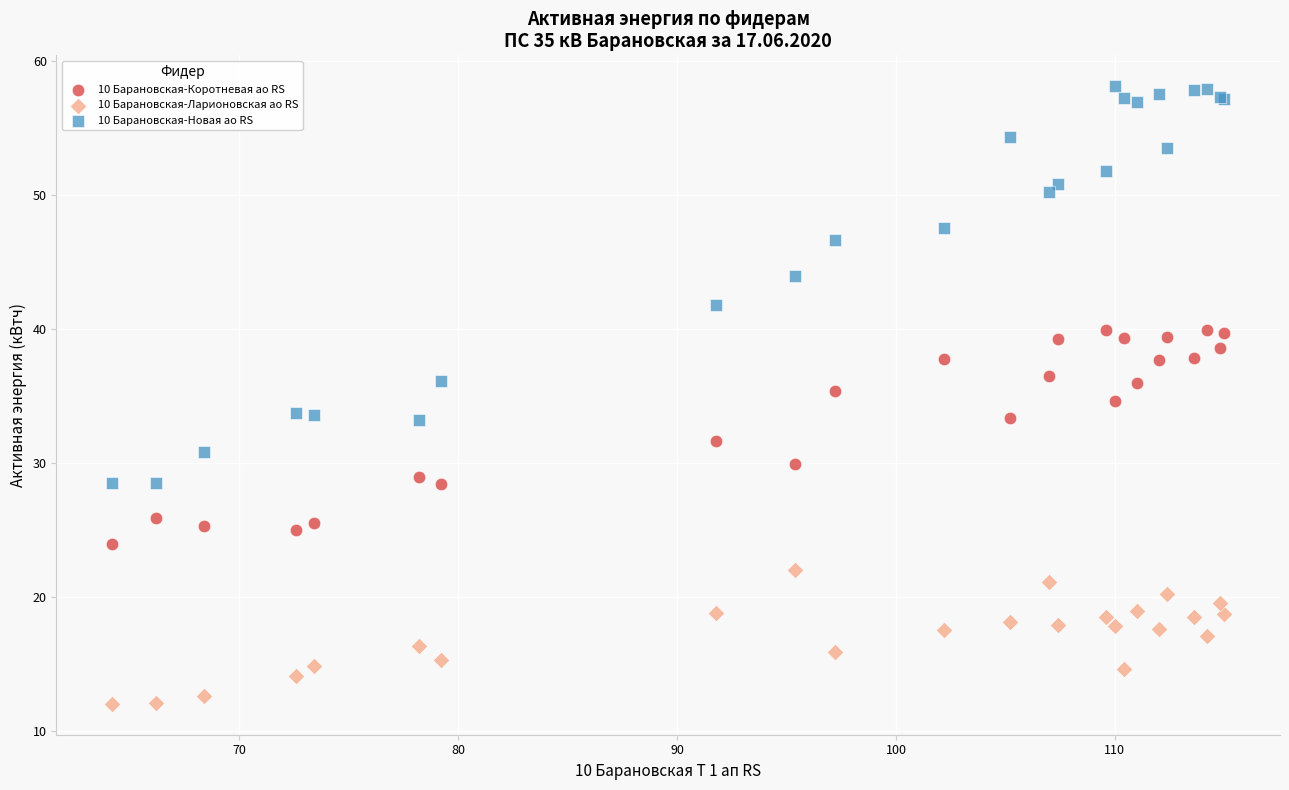

Which series contains the lowest Y value?

10 Барановская-Ларионовская ао RS